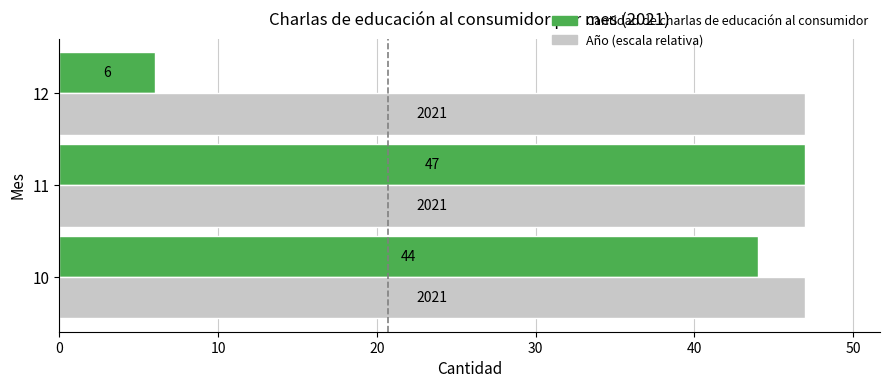

The Año (escala relativa) series shows 78 at 10. True or false?

False